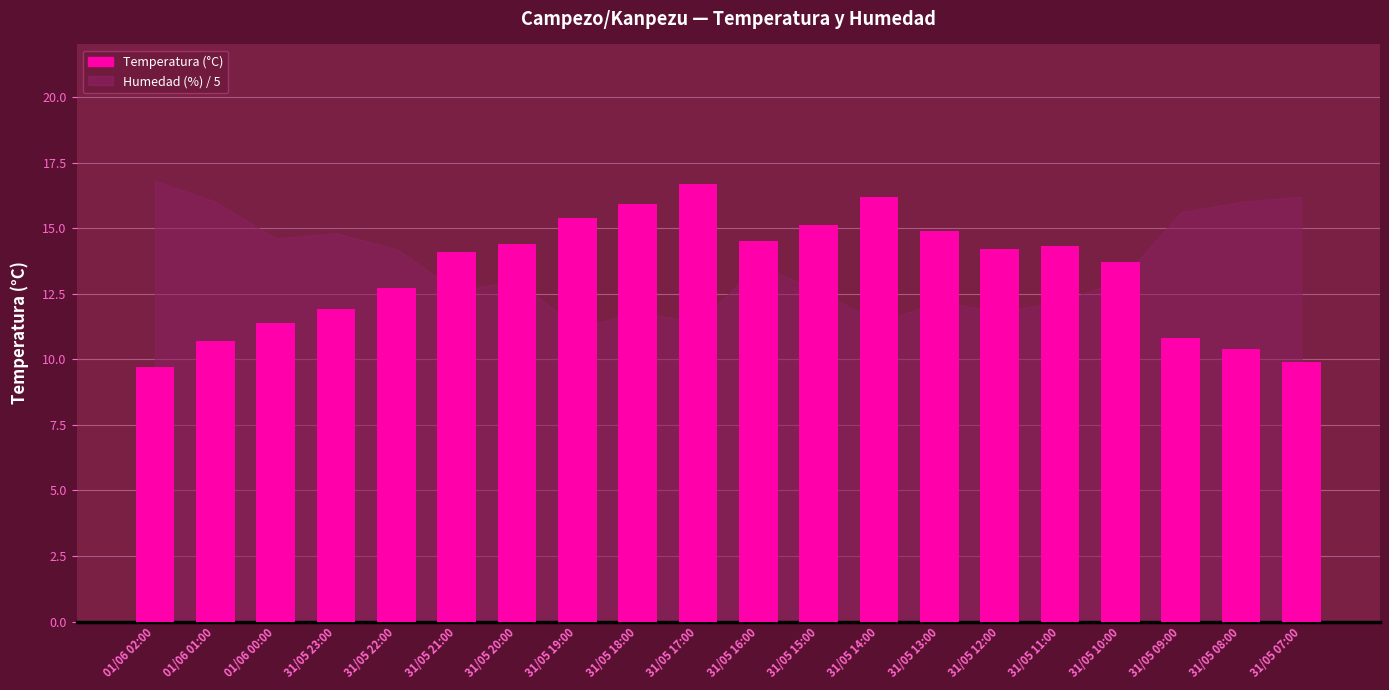

What is the label of the 7th bar from the left?

31/05 20:00